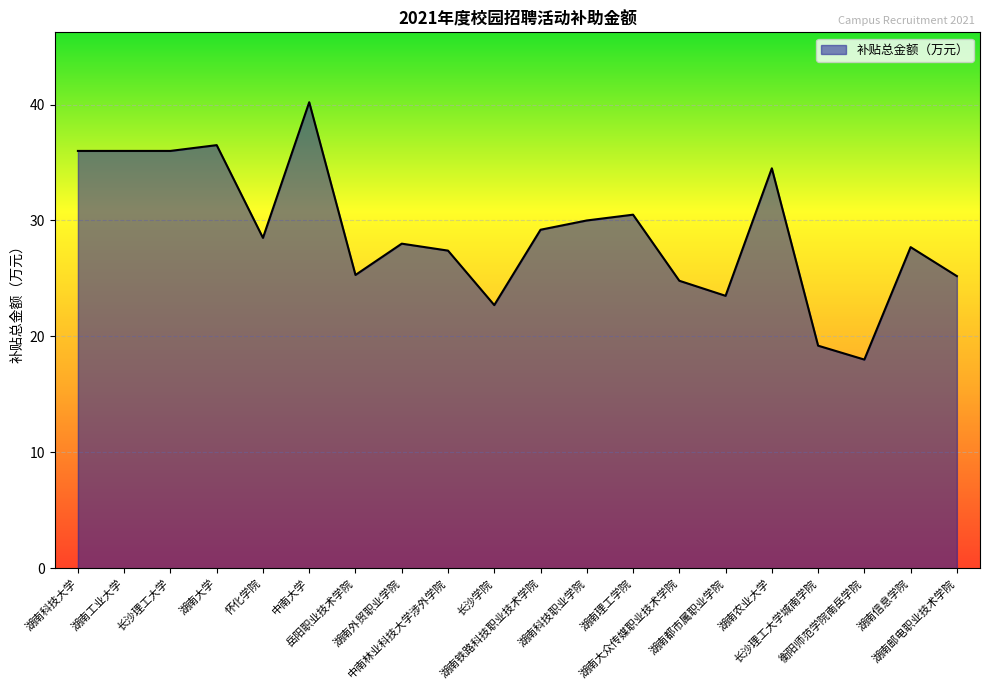

True or false: there are more than 1 points higher than both neighbors.

True